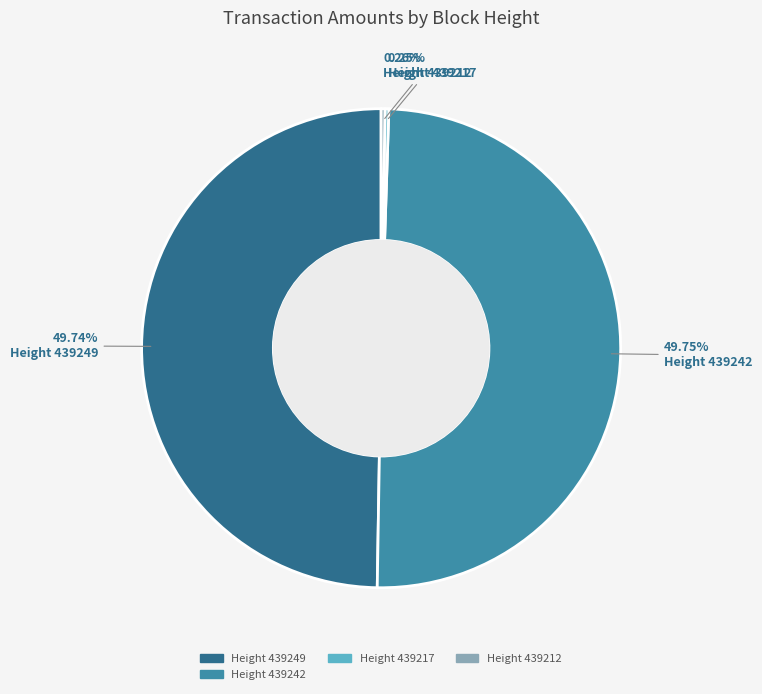

Does any single category account for the majority?

No